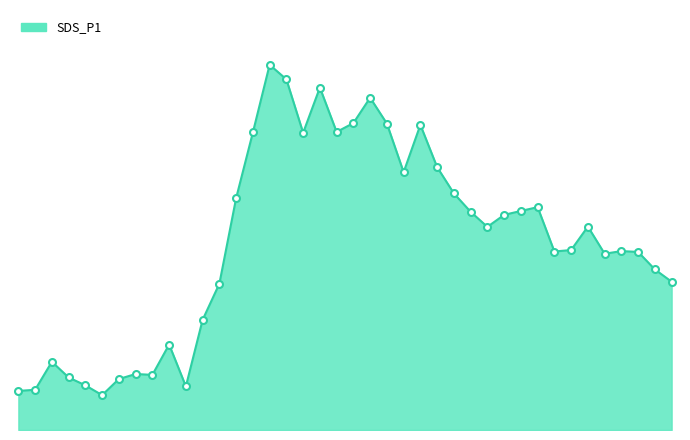

What is the difference between the second highest and minimum values?

74.8